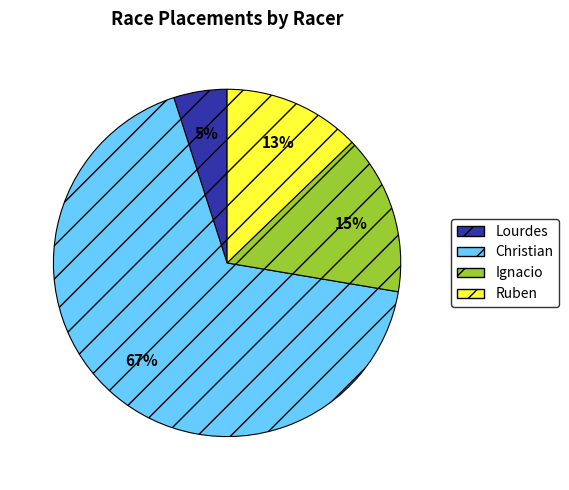

What is the majority slice?

Christian